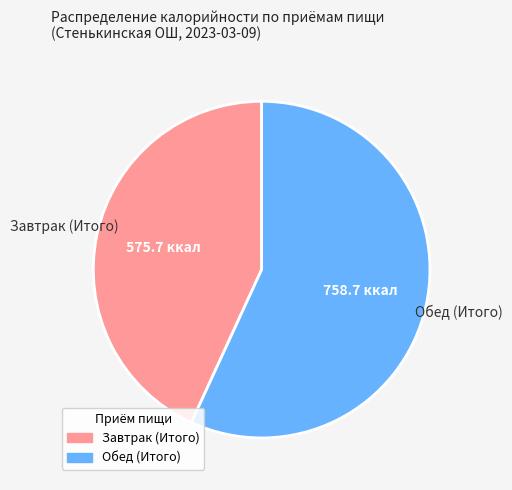

Combined, do Завтрак (Итого) and Обед (Итого) account for over 50%?

Yes